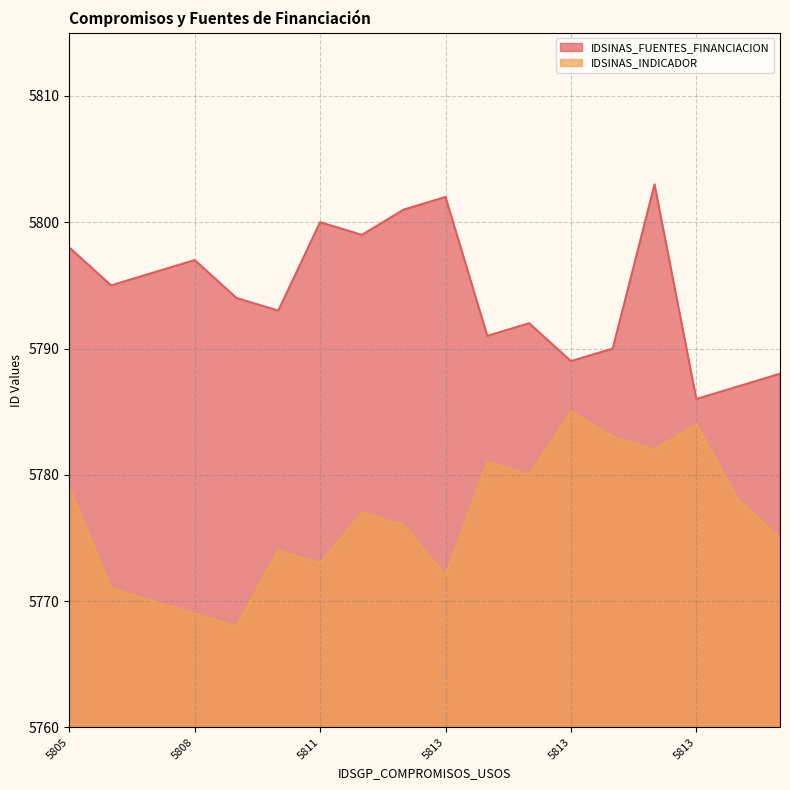

At which label is IDSINAS_FUENTES_FINANCIACION closest to 5794?

5809